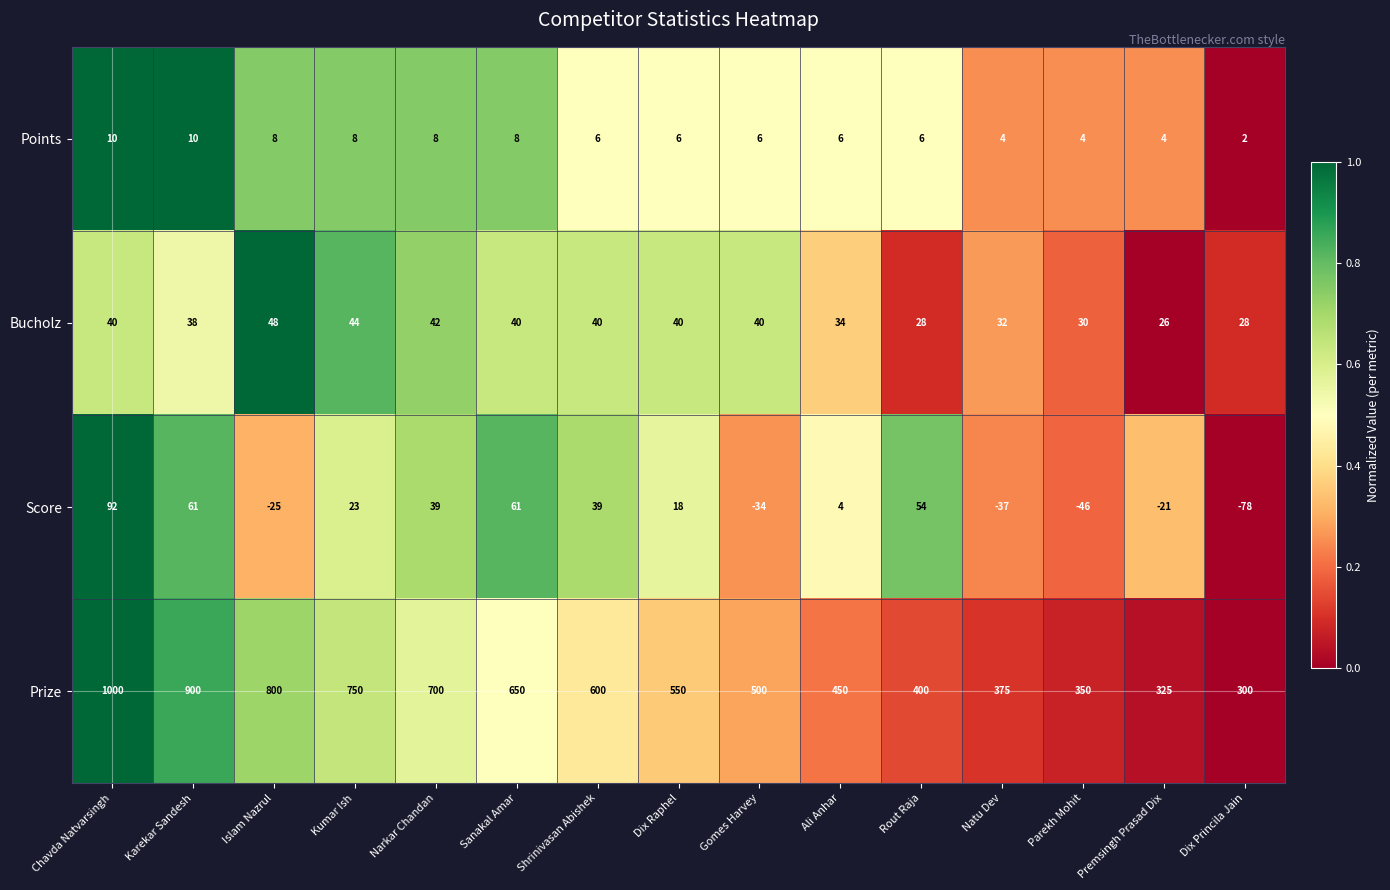

At which category does the chart reach its peak across all series?

Chavda Natvarsingh